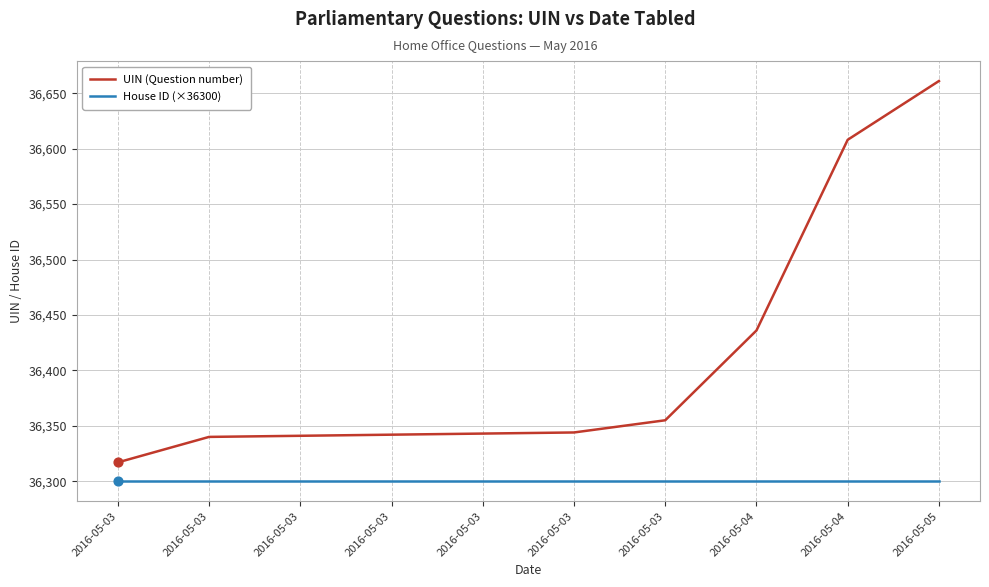

How many lines are shown in the chart?

2